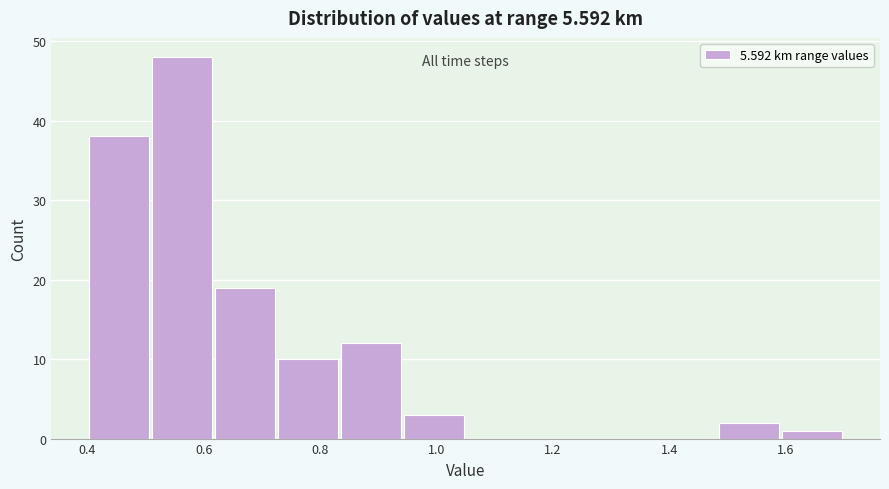

Which range on the x-axis has the tallest bar?

0.50 to 0.62